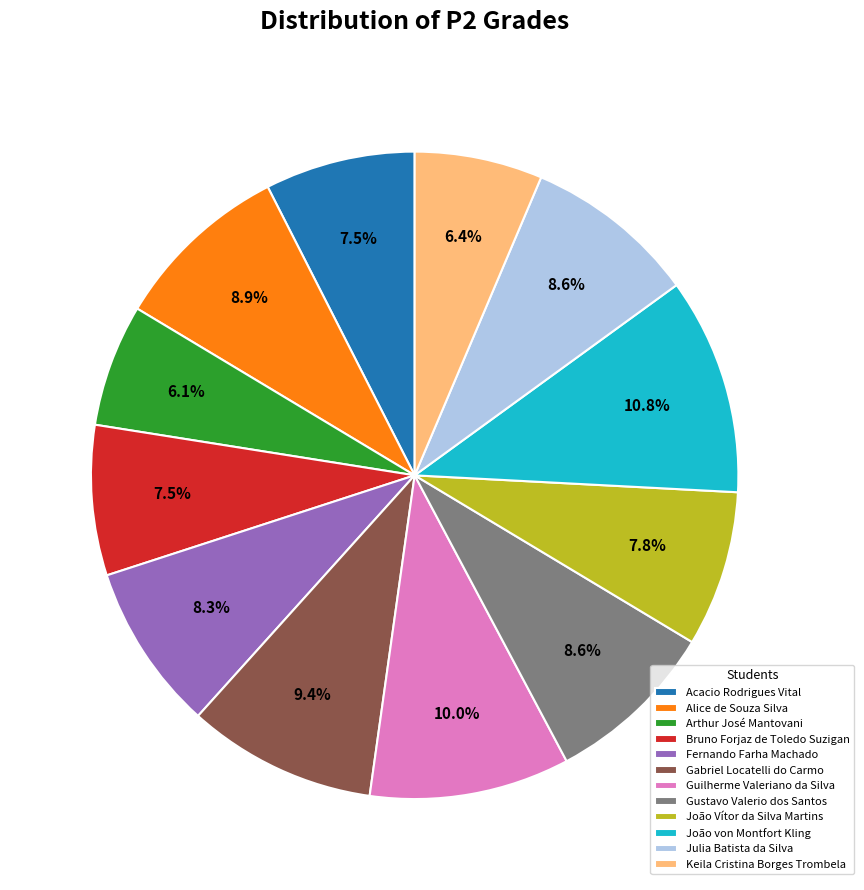

How many segments does this pie chart have?

12